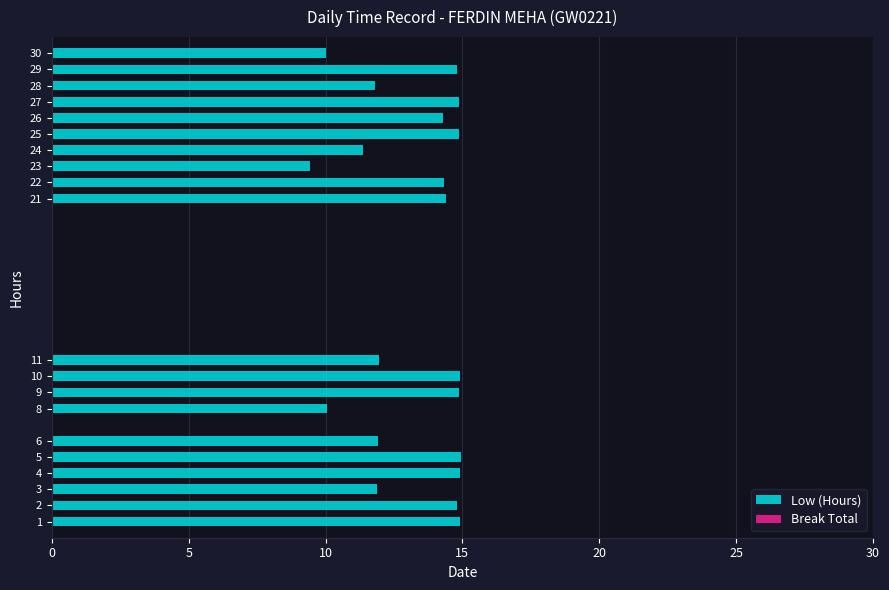

What is the minimum value shown in the chart?

9.4